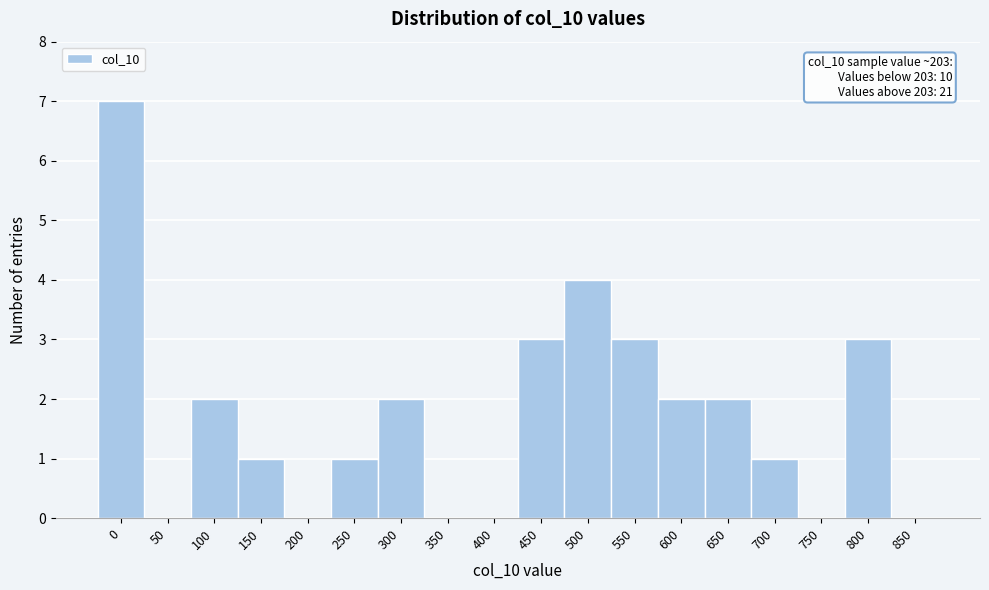

Reading left to right, transcribe all the data shown in this chart.

0=7	50=0	100=2	150=1	200=0	250=1	300=2	350=0	400=0	450=3	500=4	550=3	600=2	650=2	700=1	750=0	800=3	850=0